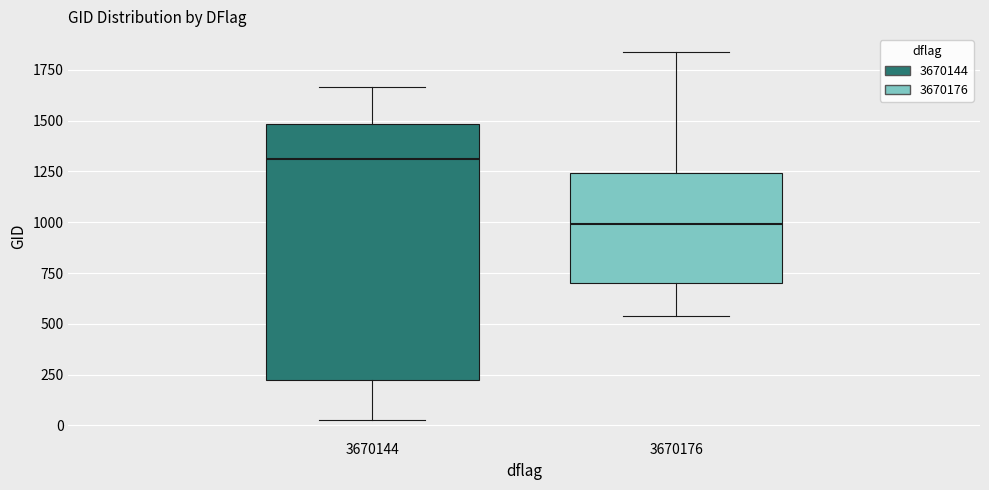

Reading left to right, read every box against the y-axis: the position of its median line, the range the box covers, and the ends of its whiskers. The values are not printed on the chart, so give them approximately, as read against the axis.

3670144: median 1300, box 200 to 1500, whiskers 50 to 1650
3670176: median 1000, box 700 to 1250, whiskers 550 to 1850